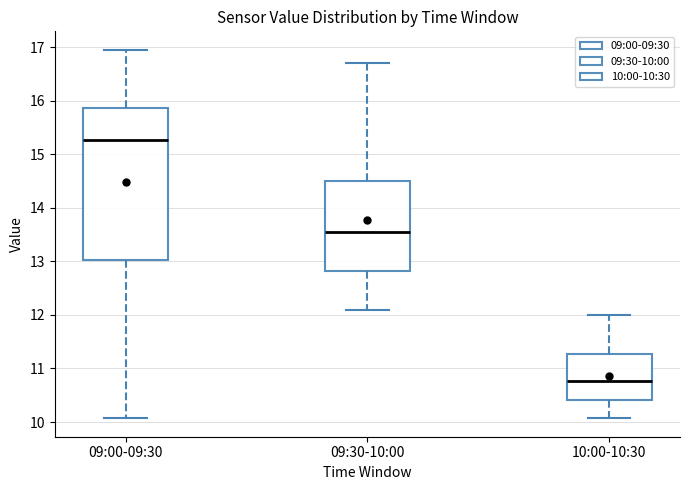

Which box is the tallest, from its lower edge to its upper edge?

09:00-09:30